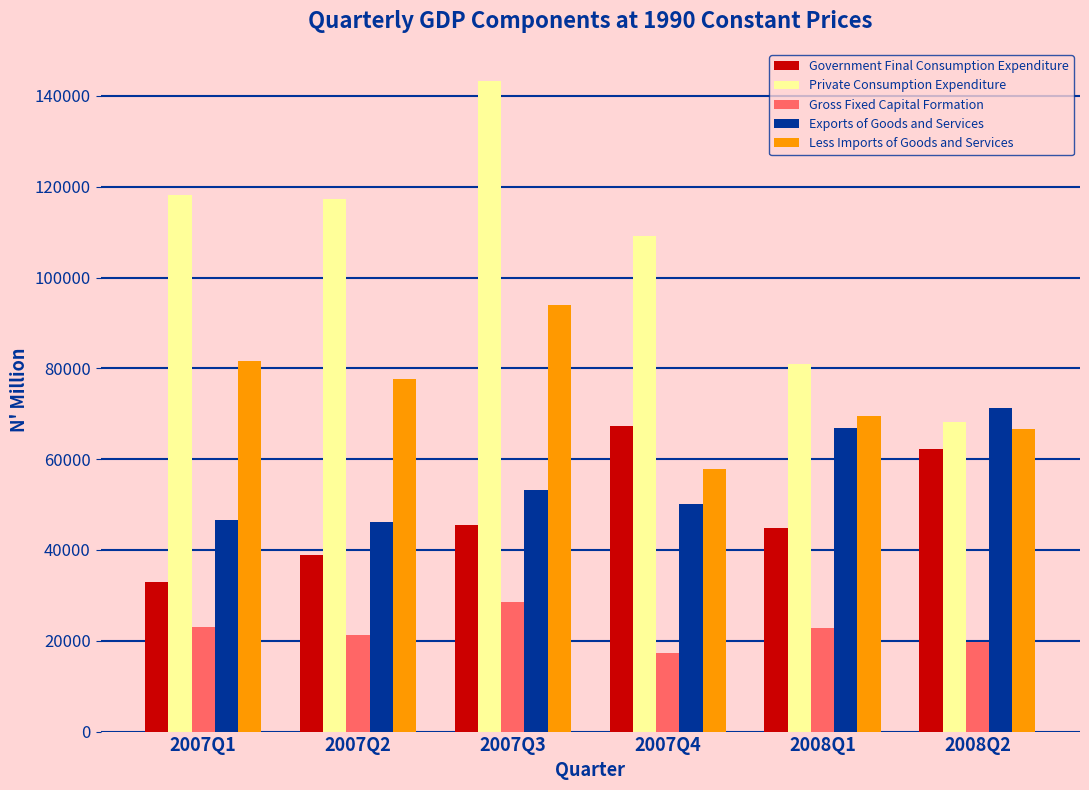

Count the number of categories in the chart.

6